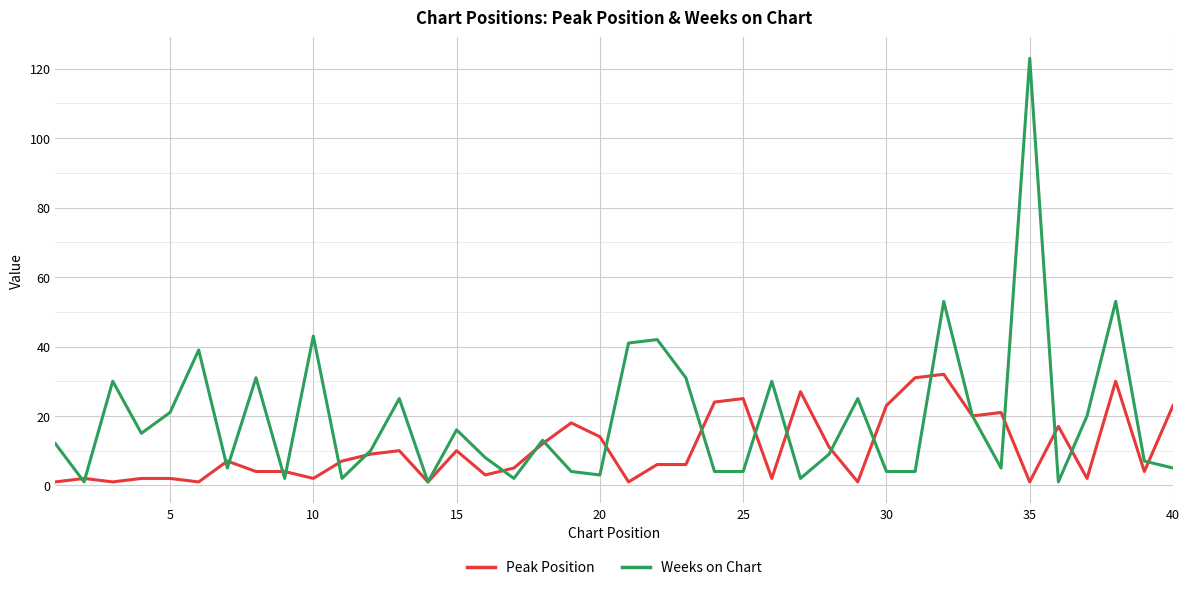

Rank the series by their maximum value, from lowest to highest.

Peak Position, Weeks on Chart